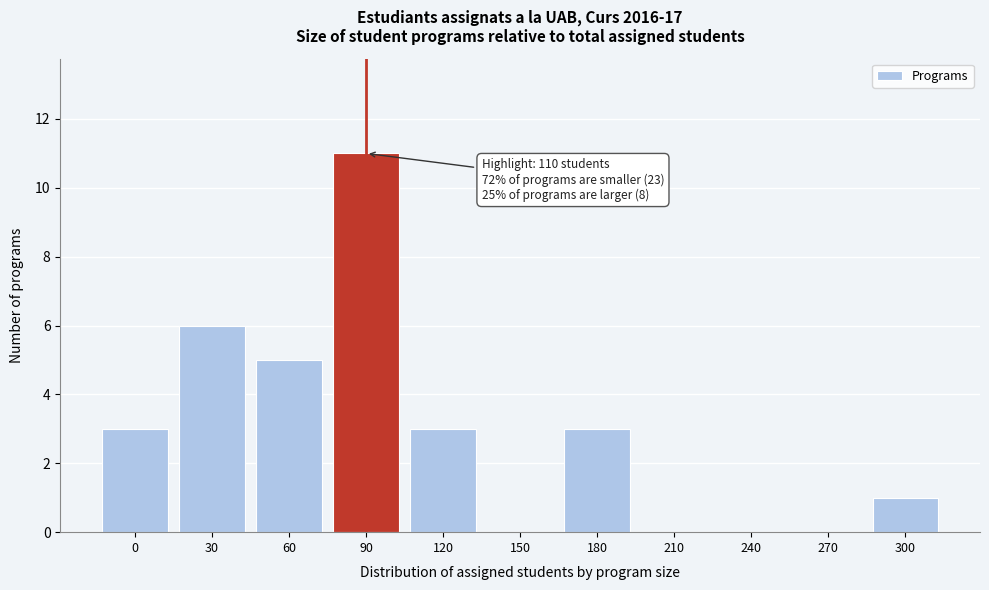

Reading left to right, what are all the values shown in this chart?

0=3	30=6	60=5	90=11	120=3	150=0	180=3	210=0	240=0	270=0	300=1